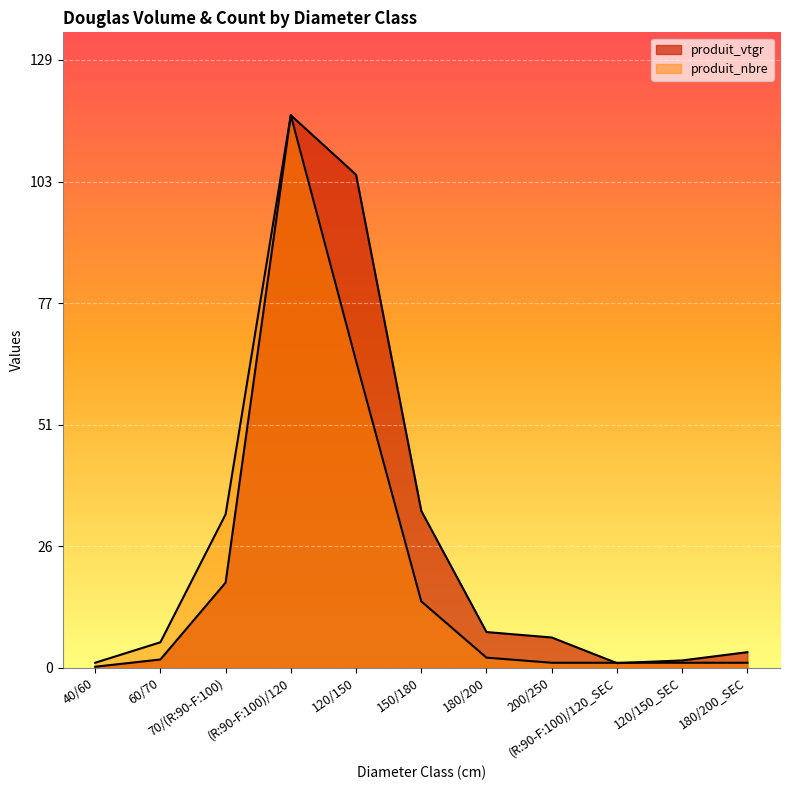

What are all the series names shown in the legend?

produit_vtgr, produit_nbre